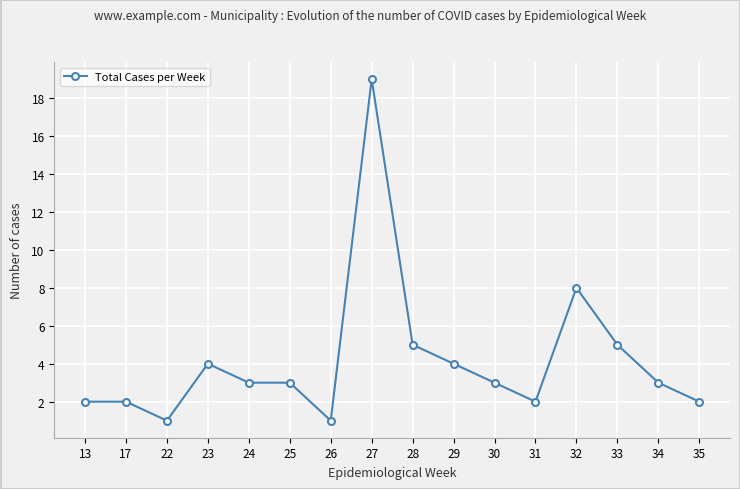

At which label does the data first exceed 3?

23